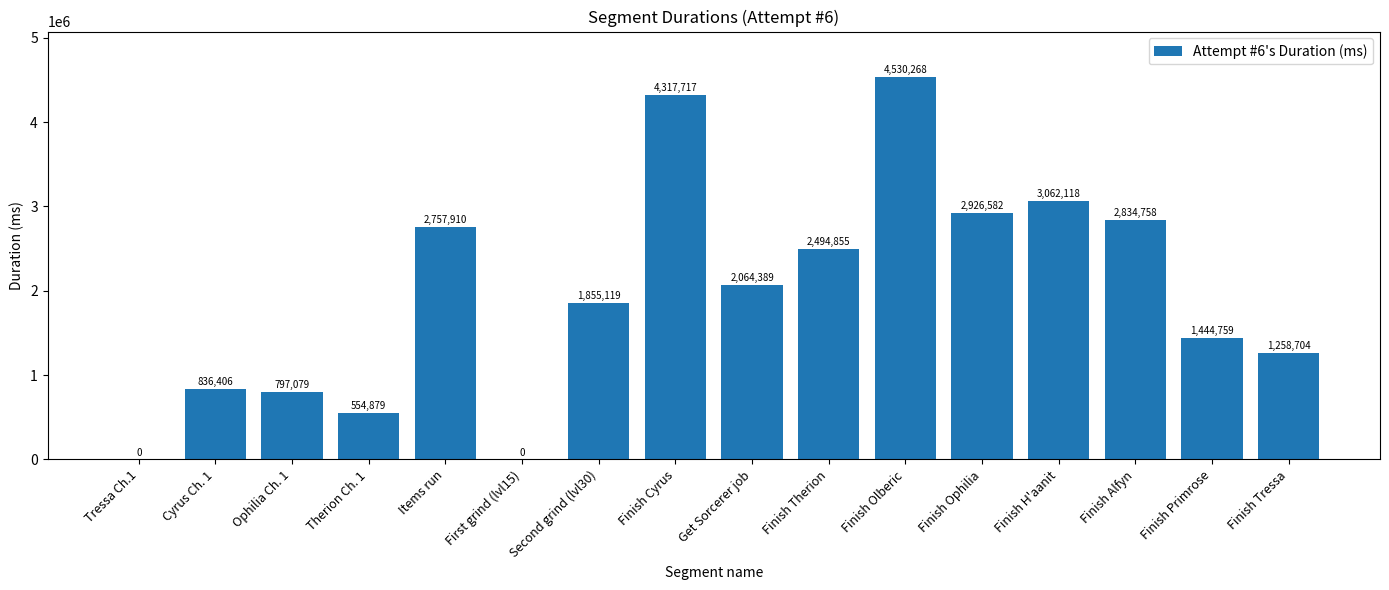

What is the sum of all values?

31735543